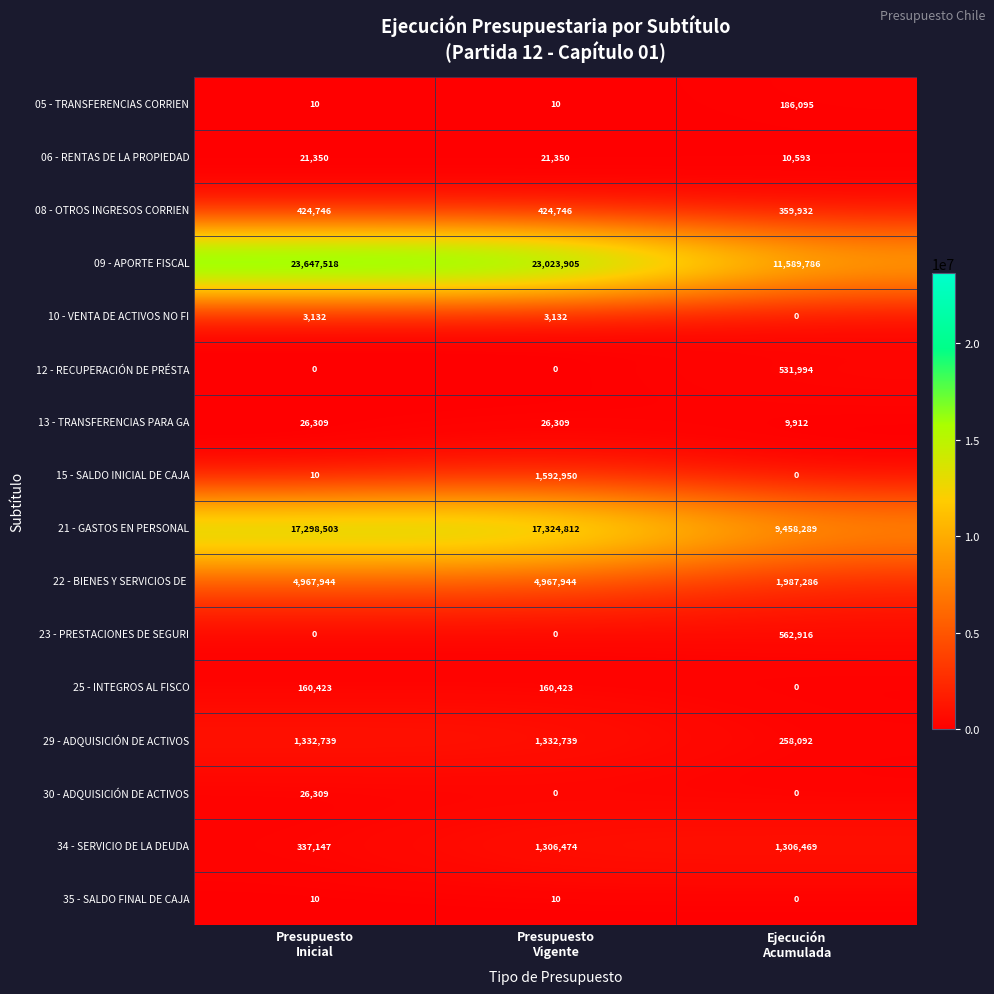

How many 05 - TRANSFERENCIAS CORRIEN values are between 10 and 186095?

3